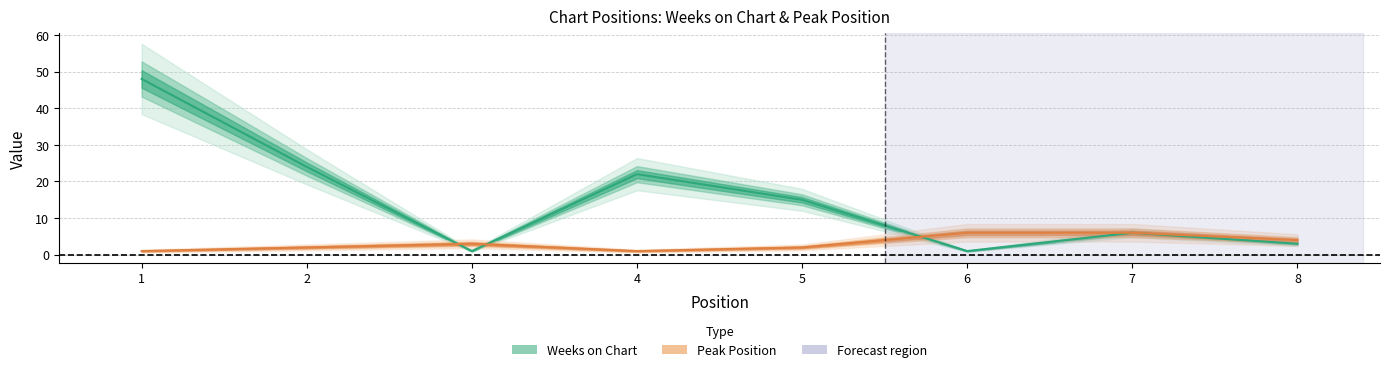

How many interior local valleys does the Peak Position series have?

1